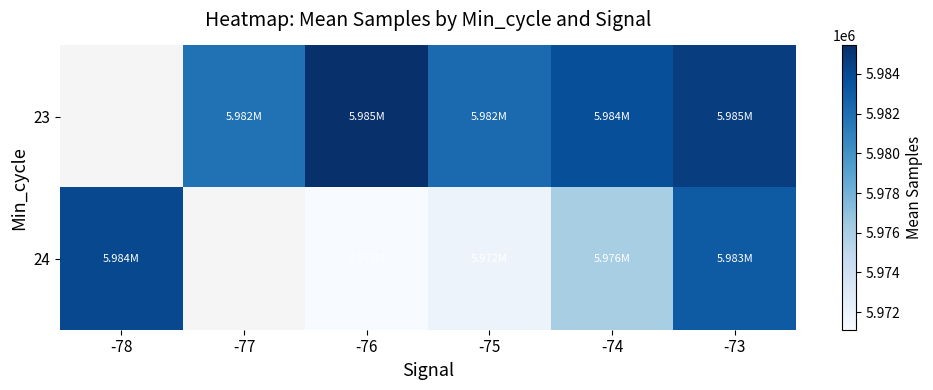

What is the greatest value displayed?

5985437.5